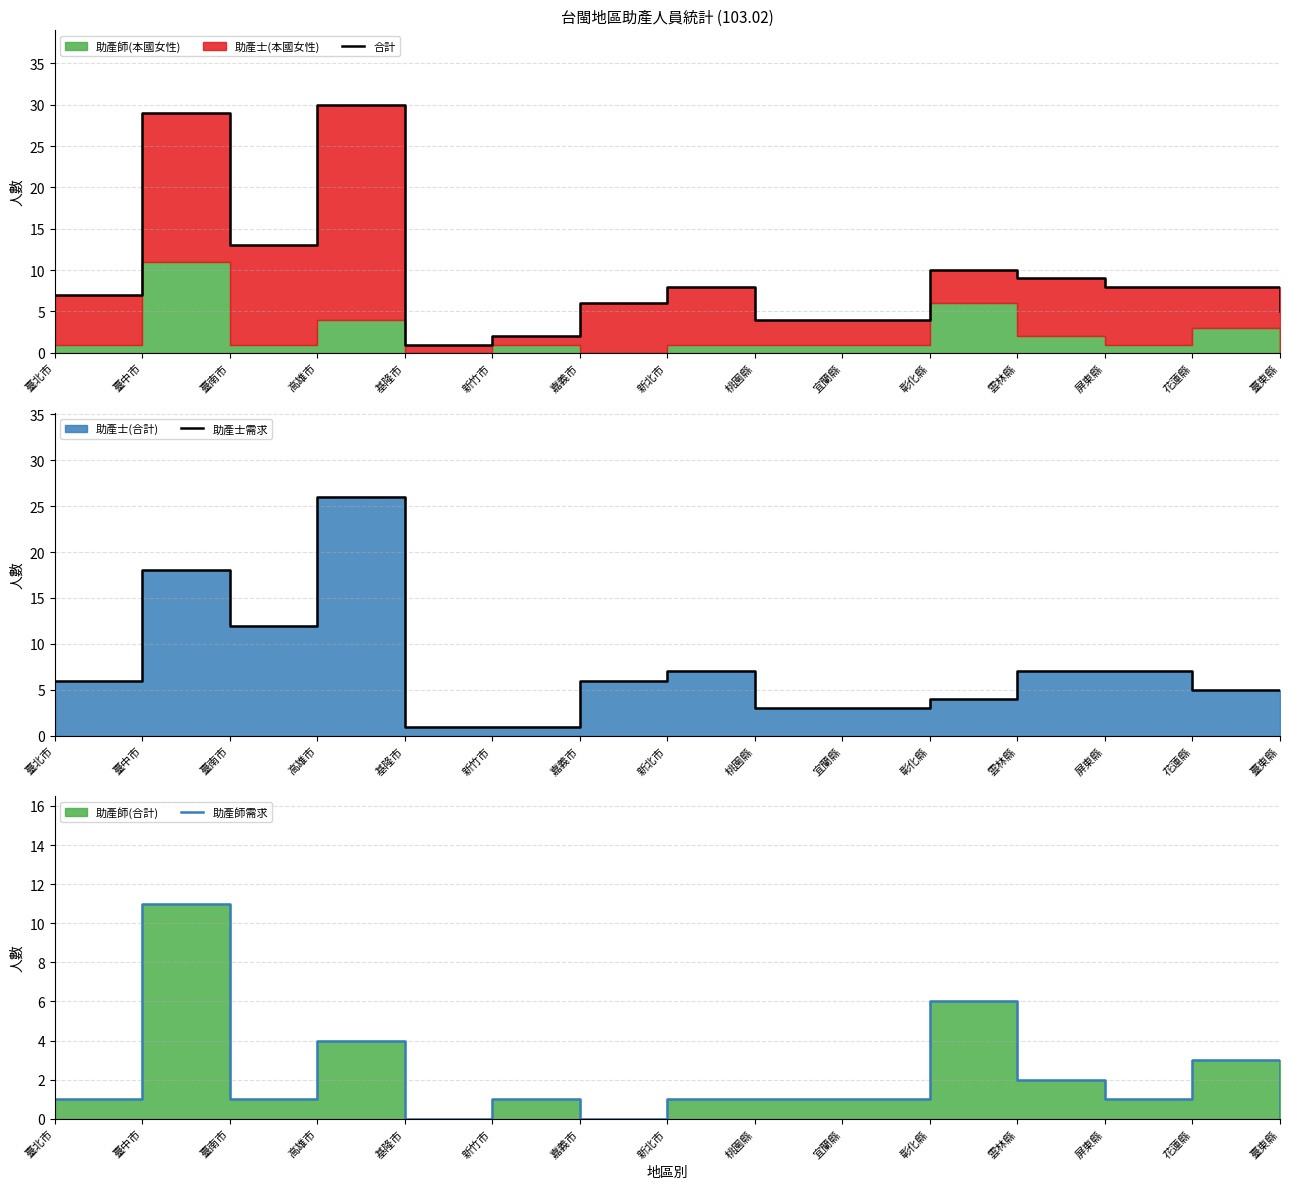

True or false: 助產師需求 and 助產士需求 intersect in this chart.

True